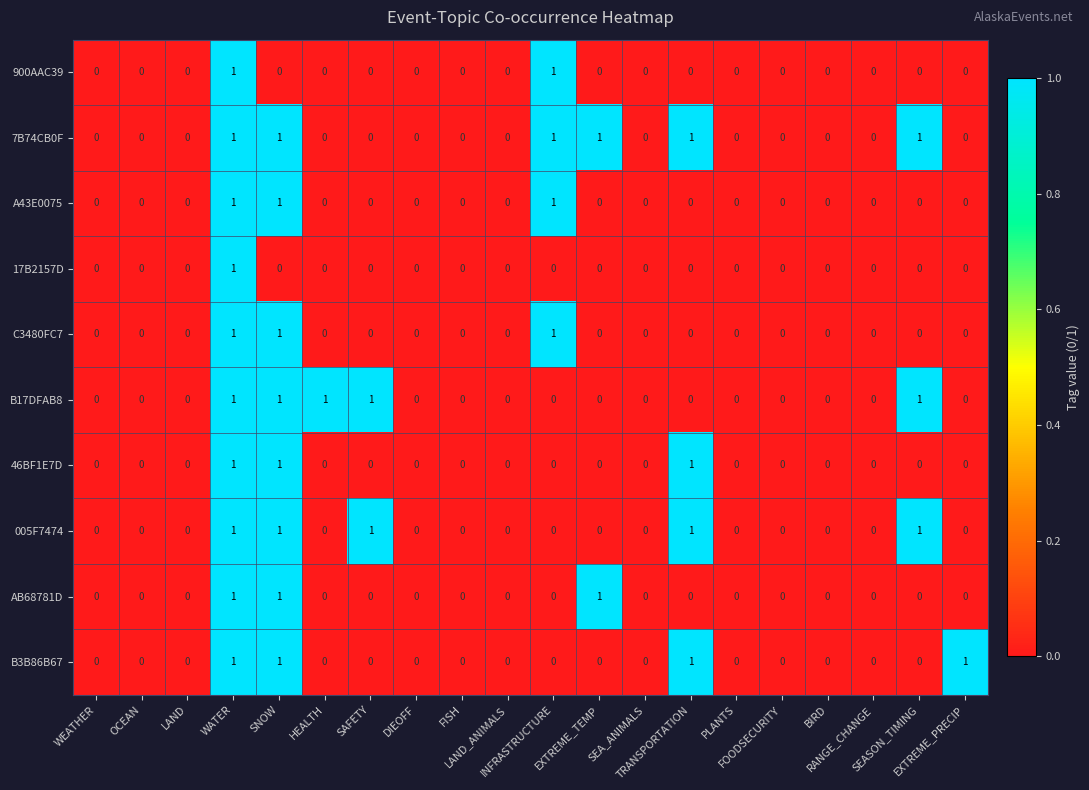

Count the 46BF1E7D values in the range 0 to 1.

20